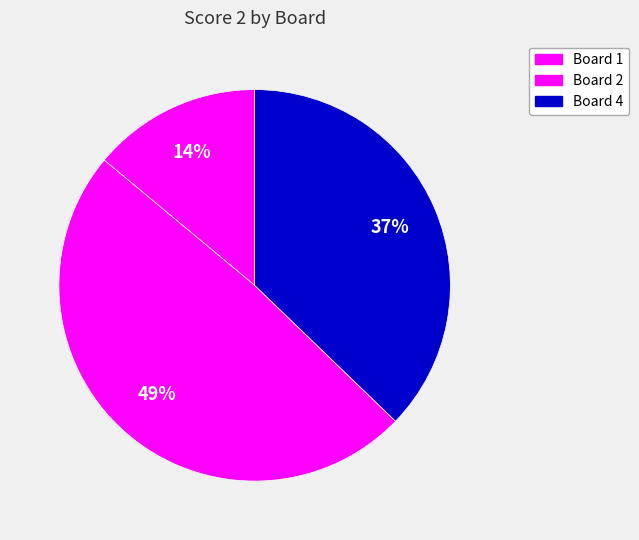

To the nearest percent, what percentage of the pie is Board 1?

14%